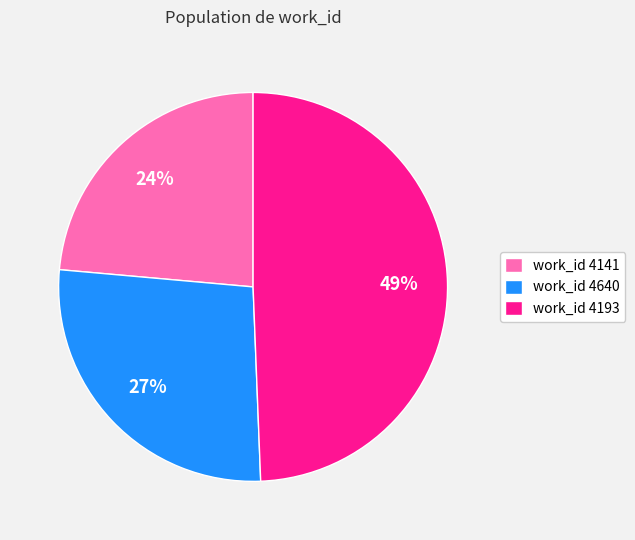

Between work_id 4640 and work_id 4141, which is larger?

work_id 4640